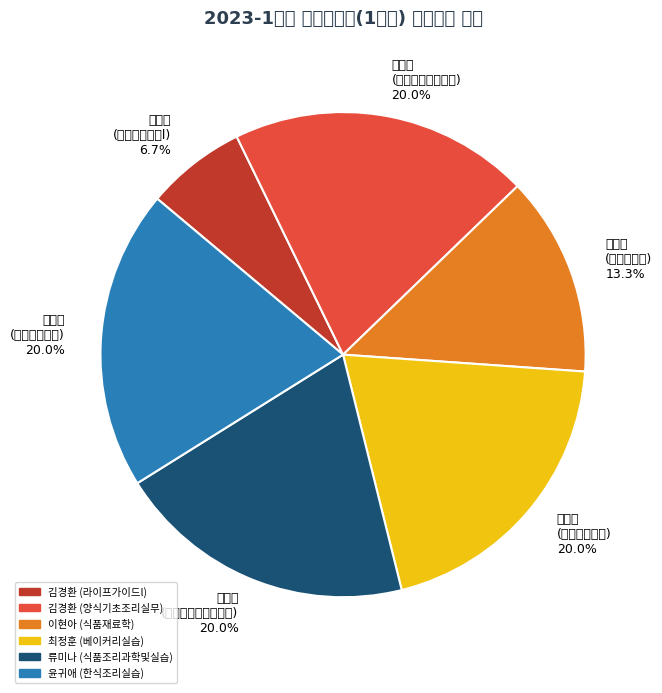

Is there a majority slice in this chart?

No